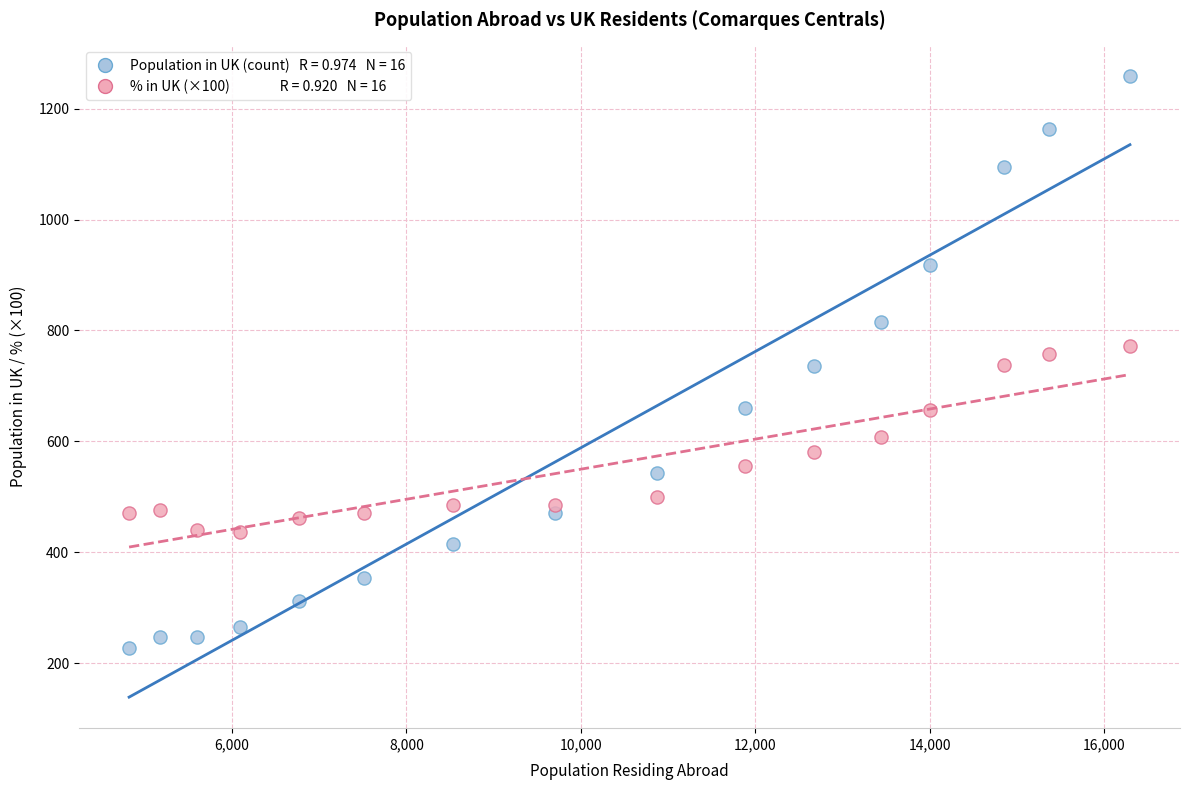

Across all data points, what is the range of X values (max minus min)?

11474.0